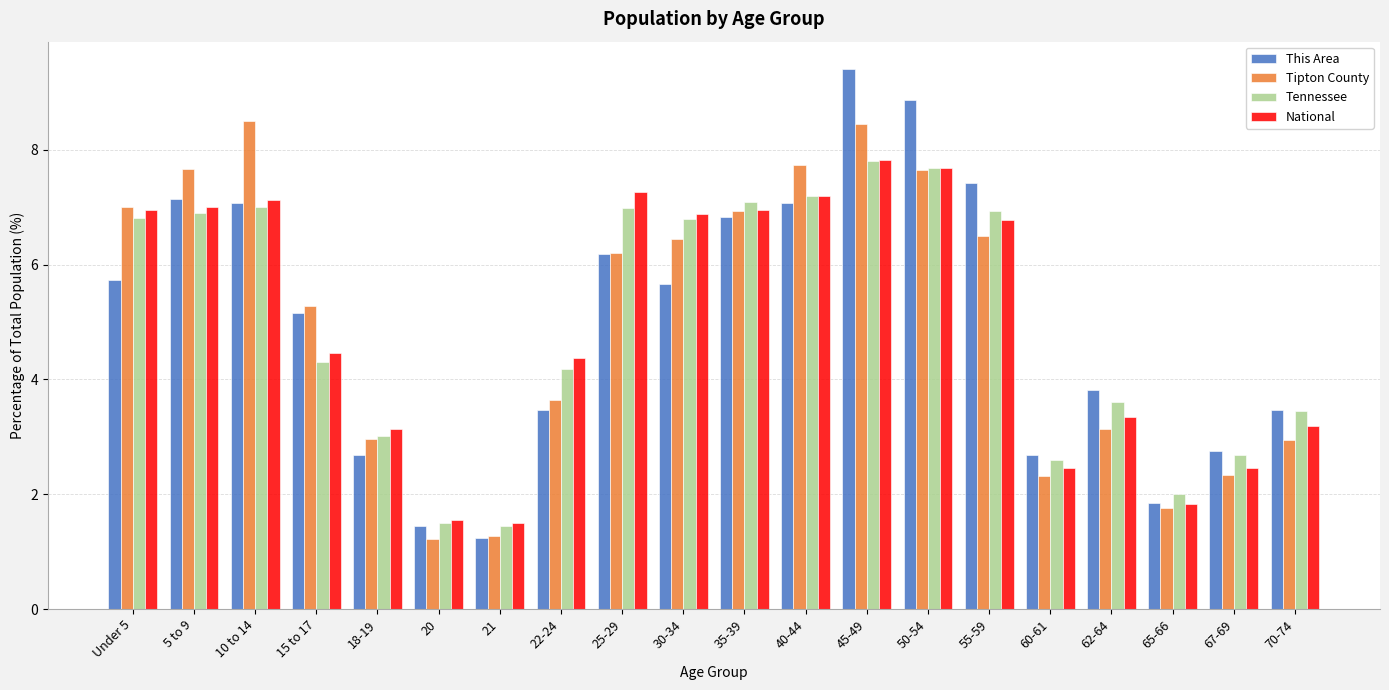

At which label does Tennessee first exceed 6?

Under 5